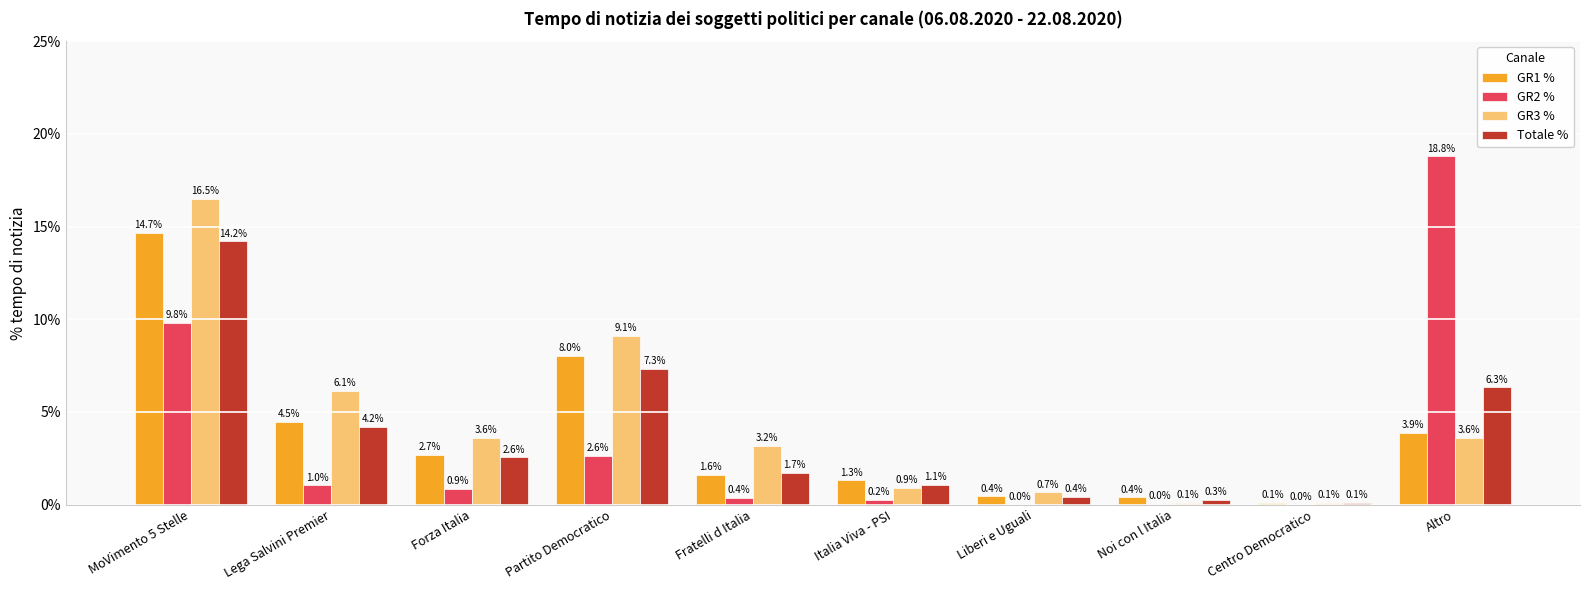

What is the sum of all GR2 % values?

33.7